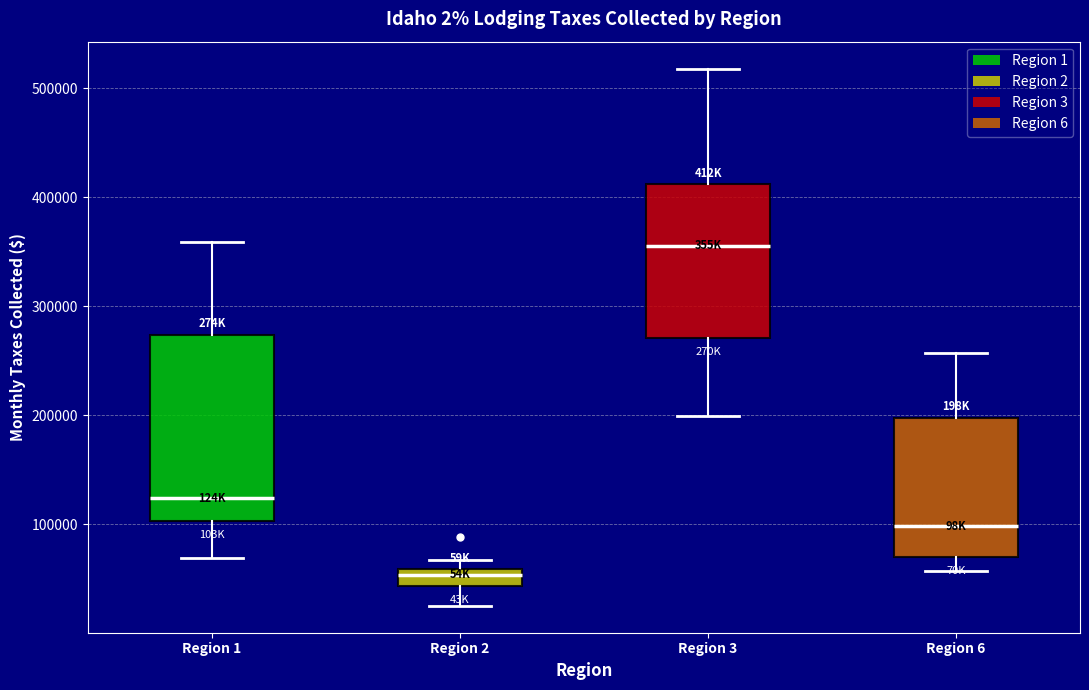

Which box's median line is the highest?

Region 3